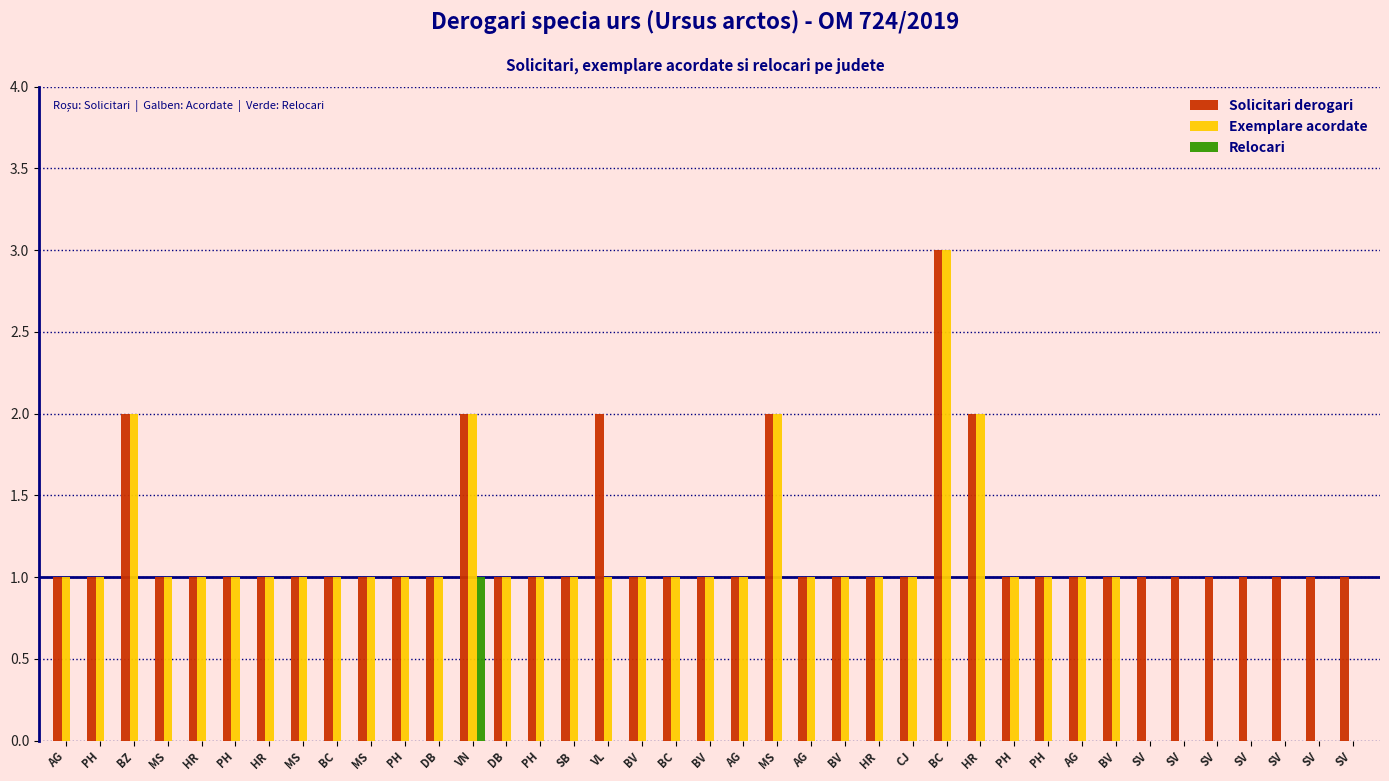

Reading left to right, what are all the values shown in this chart?

Solicitari derogari: AG=1	PH=1	BZ=2	MS=1	HR=1	PH=1	HR=1	MS=1	BC=1	MS=1	PH=1	DB=1	VN=2	DB=1	PH=1	SB=1	VL=2	BV=1	BC=1	BV=1	AG=1	MS=2	AG=1	BV=1	HR=1	CJ=1	BC=3	HR=2	PH=1	PH=1	AG=1	BV=1	SV=1	SV=1	SV=1	SV=1	SV=1	SV=1	SV=1
Exemplare acordate: AG=1	PH=1	BZ=2	MS=1	HR=1	PH=1	HR=1	MS=1	BC=1	MS=1	PH=1	DB=1	VN=2	DB=1	PH=1	SB=1	VL=1	BV=1	BC=1	BV=1	AG=1	MS=2	AG=1	BV=1	HR=1	CJ=1	BC=3	HR=2	PH=1	PH=1	AG=1	BV=1	SV=0	SV=0	SV=0	SV=0	SV=0	SV=0	SV=0
Relocari: AG=0	PH=0	BZ=0	MS=0	HR=0	PH=0	HR=0	MS=0	BC=0	MS=0	PH=0	DB=0	VN=1	DB=0	PH=0	SB=0	VL=0	BV=0	BC=0	BV=0	AG=0	MS=0	AG=0	BV=0	HR=0	CJ=0	BC=0	HR=0	PH=0	PH=0	AG=0	BV=0	SV=0	SV=0	SV=0	SV=0	SV=0	SV=0	SV=0